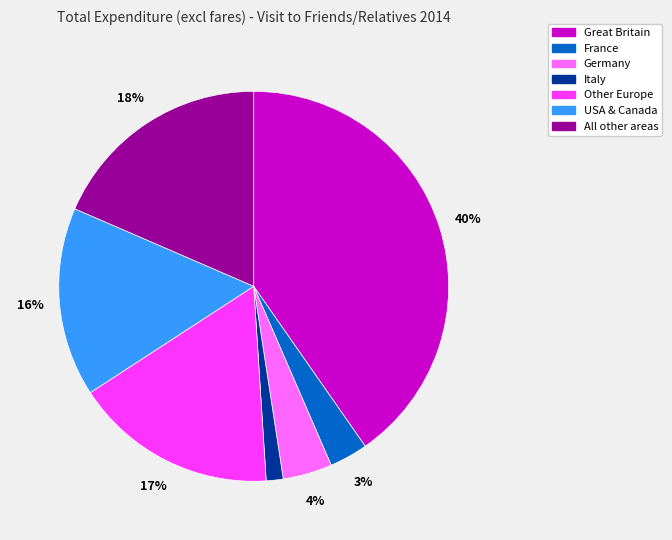

Do Germany and Italy together represent more than half of the pie?

No